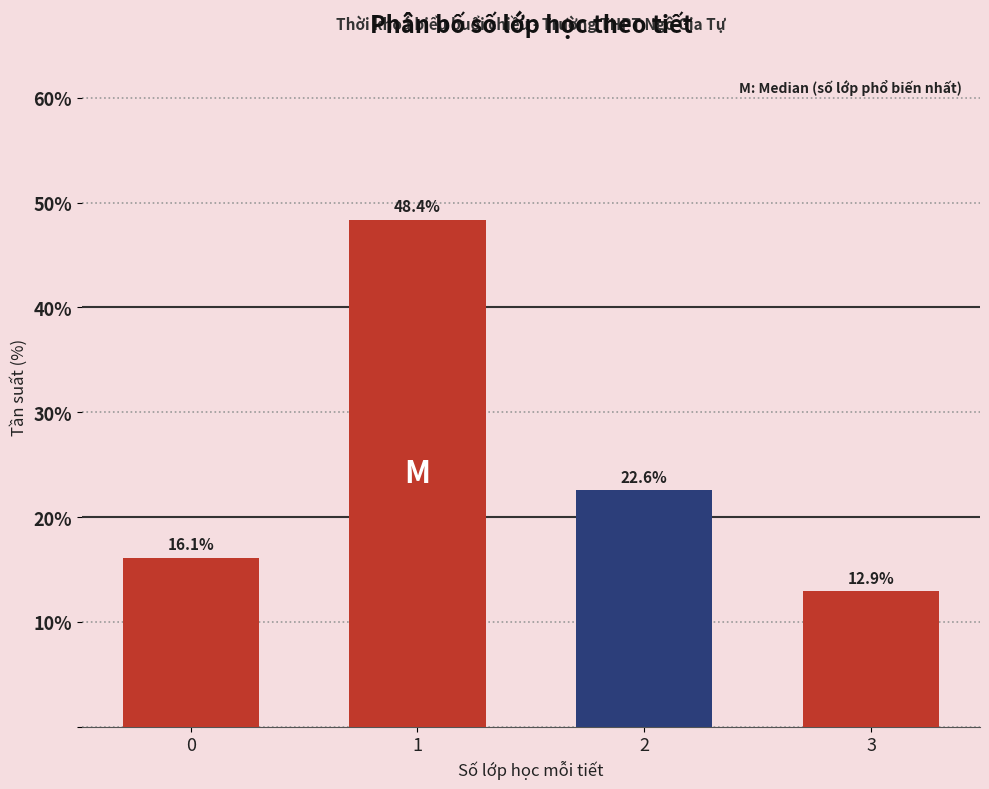

Reading left to right, what are all the values shown in this chart?

16.1	48.4	22.6	12.9